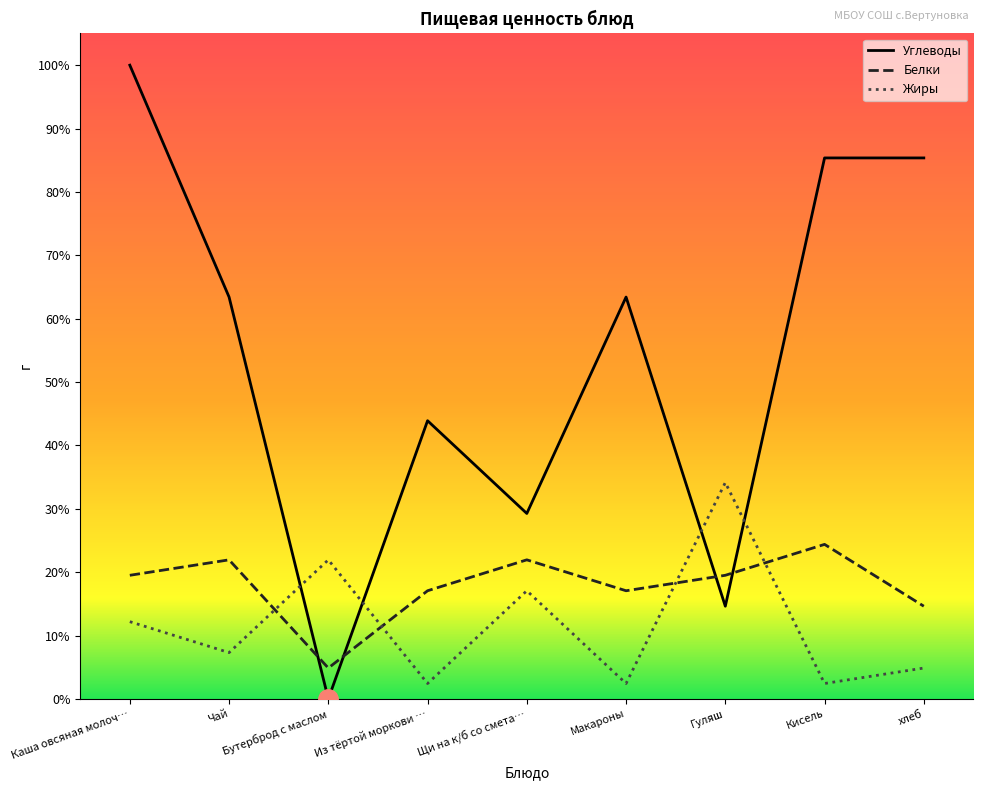

True or false: Жиры and Углеводы cross at least once.

True